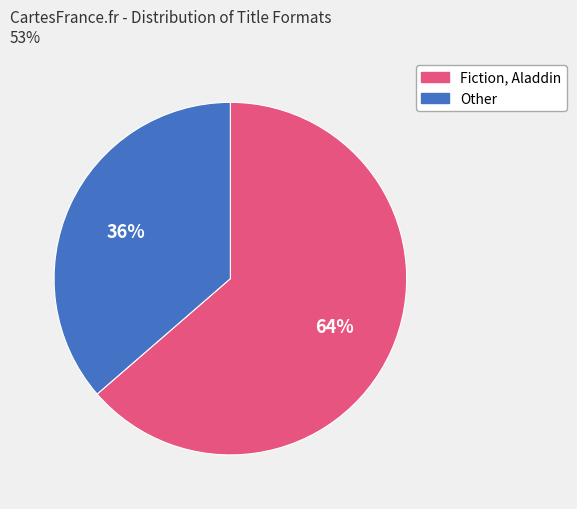

Is there a majority slice in this chart?

Yes